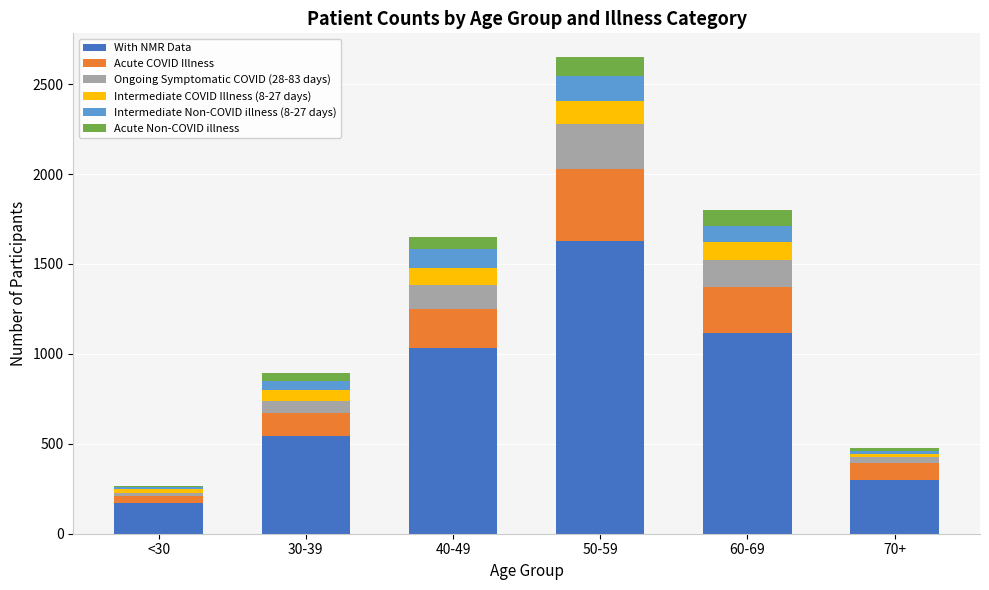

The With NMR Data series shows 1629 at 50-59. True or false?

True